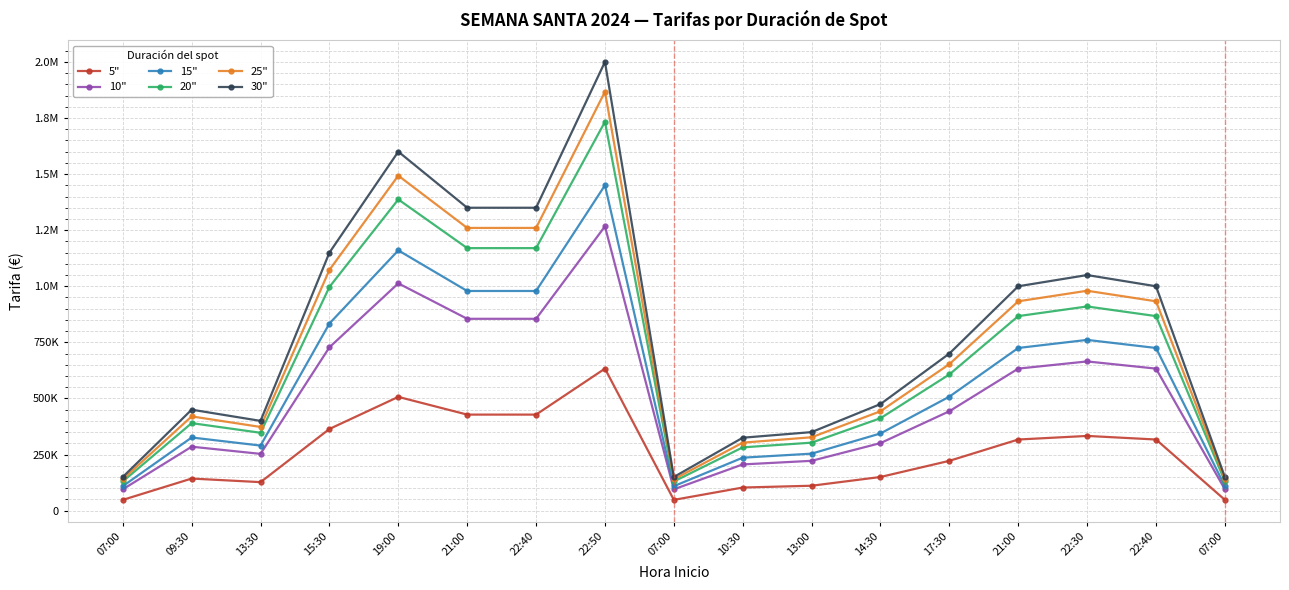

Which series has the largest range (max minus min)?

30"